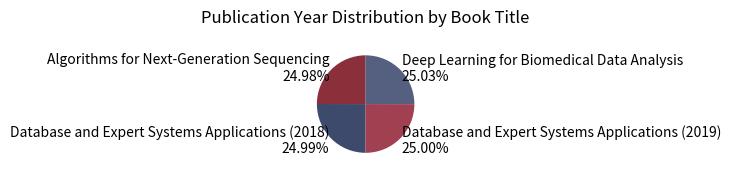

Is there any slice that represents more than half of the pie?

No